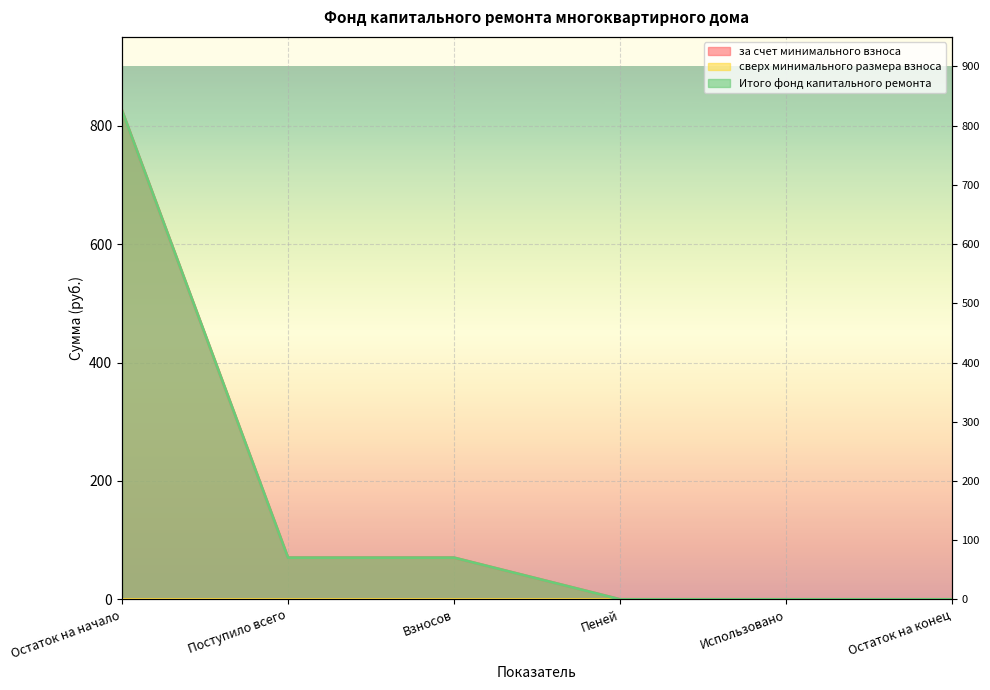

How many values in the за счет минимального взноса series exceed 70?

3